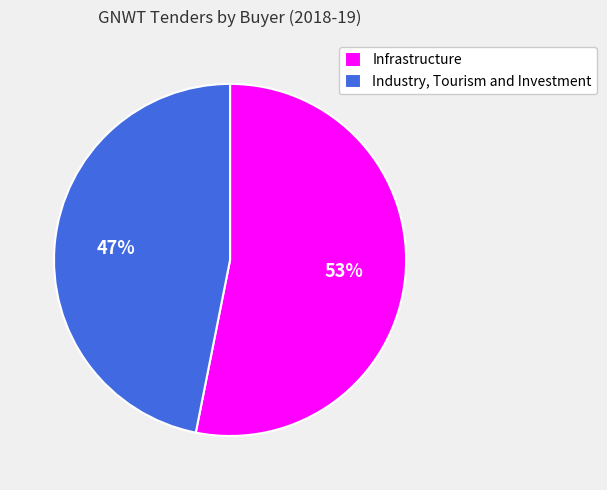

To the nearest percent, what percentage of the pie is Industry, Tourism and Investment?

47%